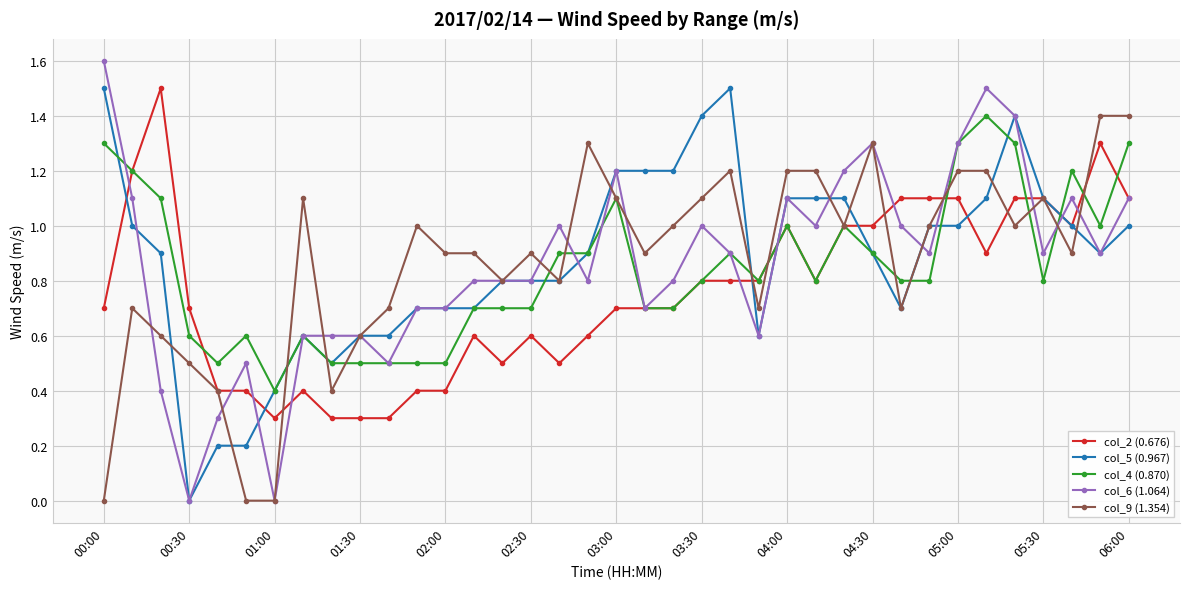

True or false: col_4 (0.870) has more than 1 points higher than both neighbors.

True